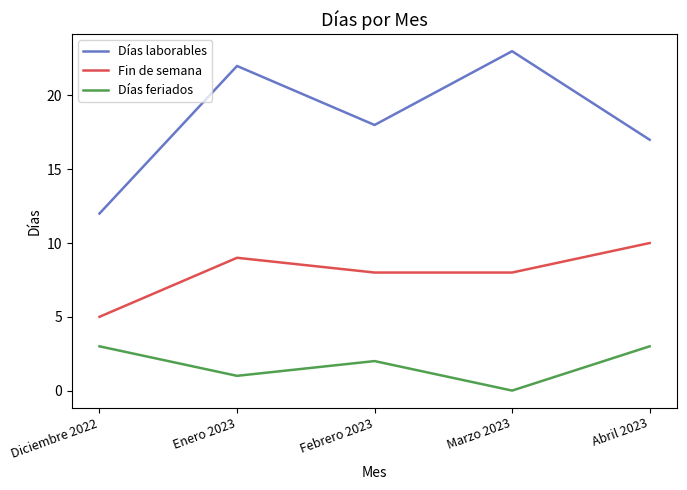

At which label is Días feriados closest to 1?

Enero 2023